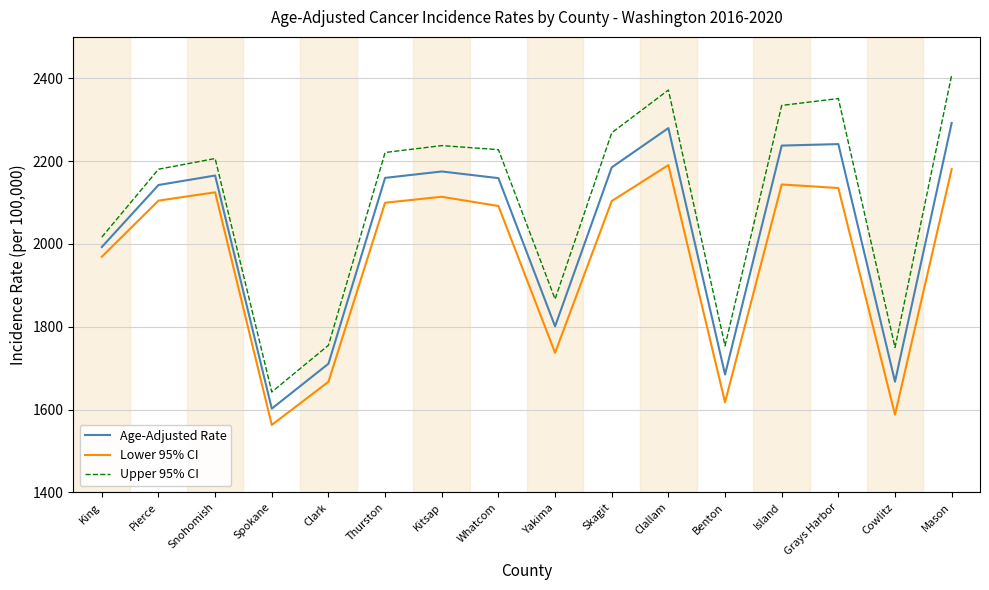

Rank the series by their maximum value, from highest to lowest.

Upper 95% CI, Age-Adjusted Rate, Lower 95% CI